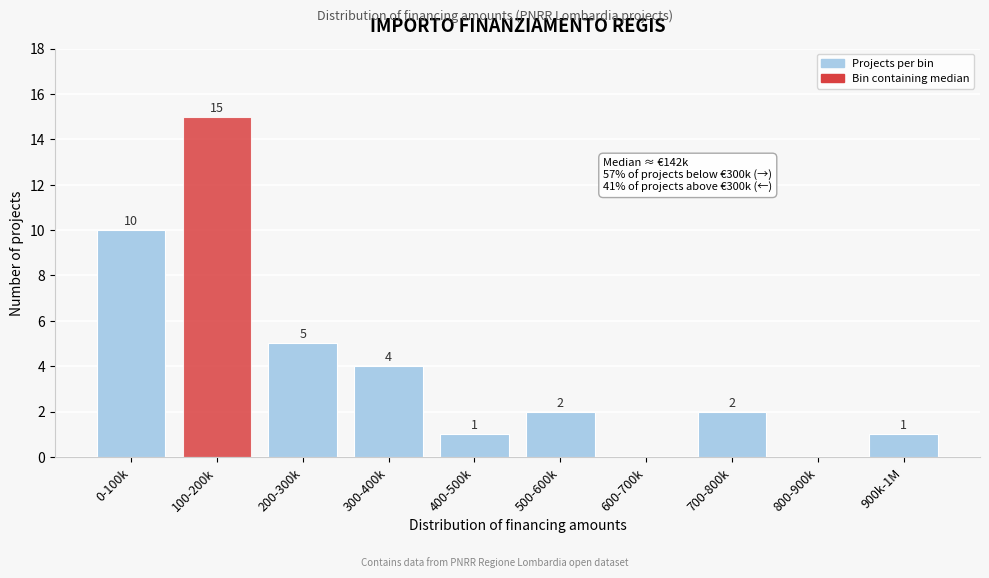

Reading left to right, transcribe all the data shown in this chart.

0-100k=10	100-200k=15	200-300k=5	300-400k=4	400-500k=1	500-600k=2	600-700k=0	700-800k=2	800-900k=0	900k-1M=1